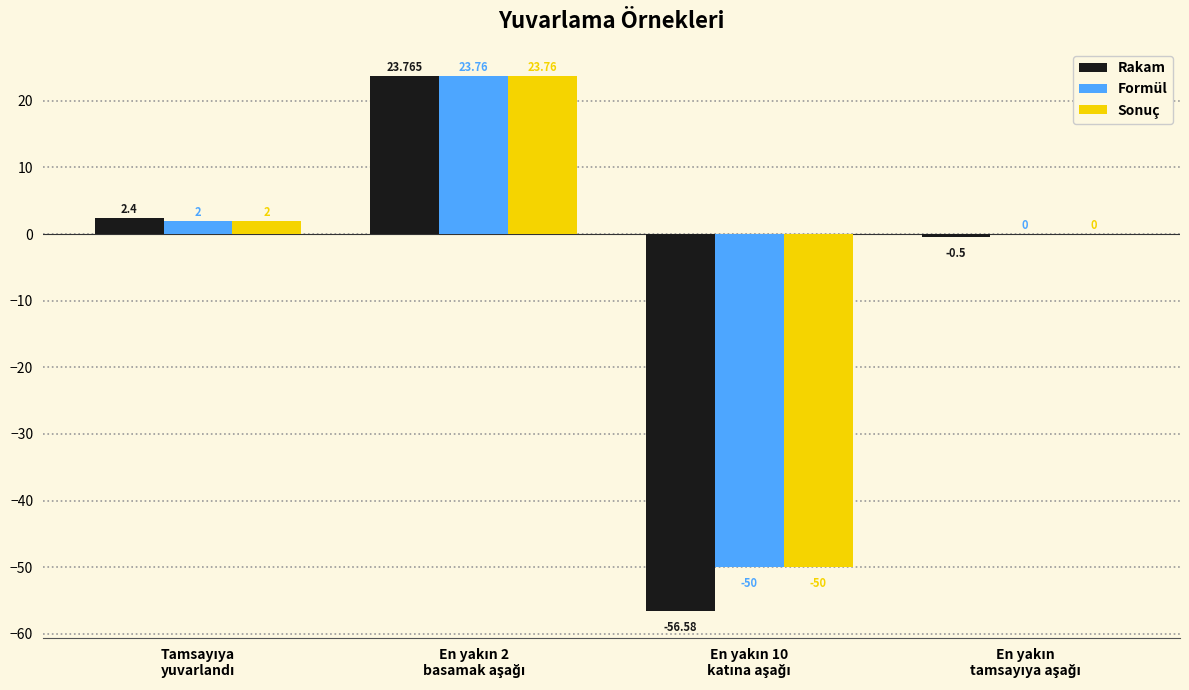

How many data points does each series have?

4